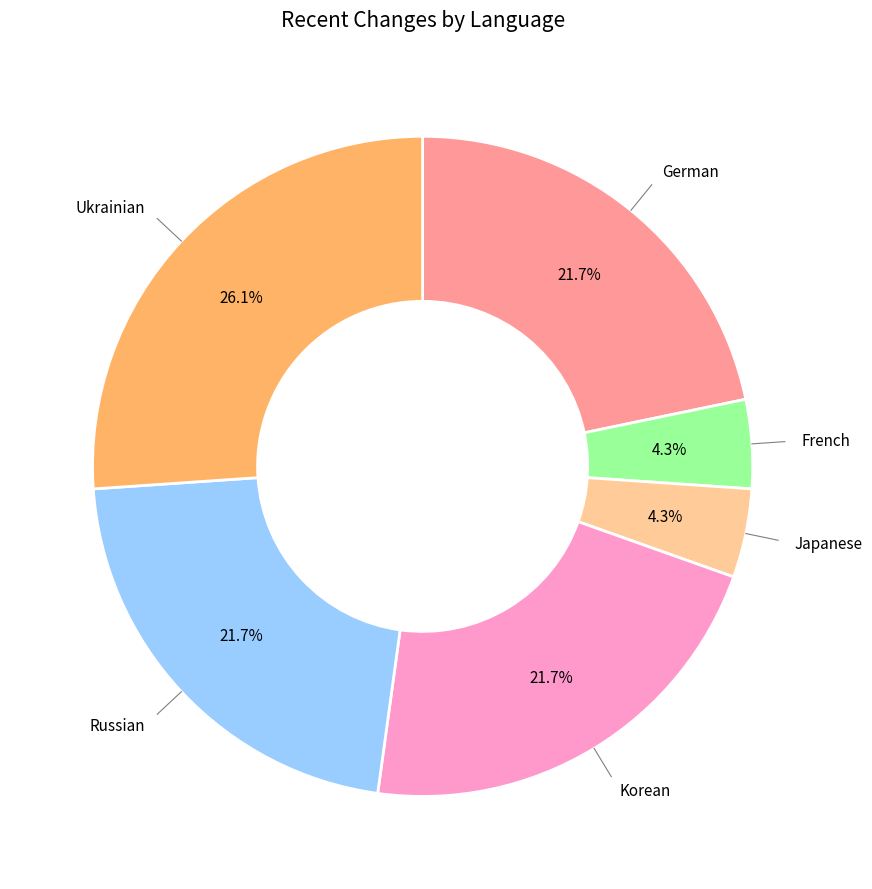

Does any single category account for the majority?

No